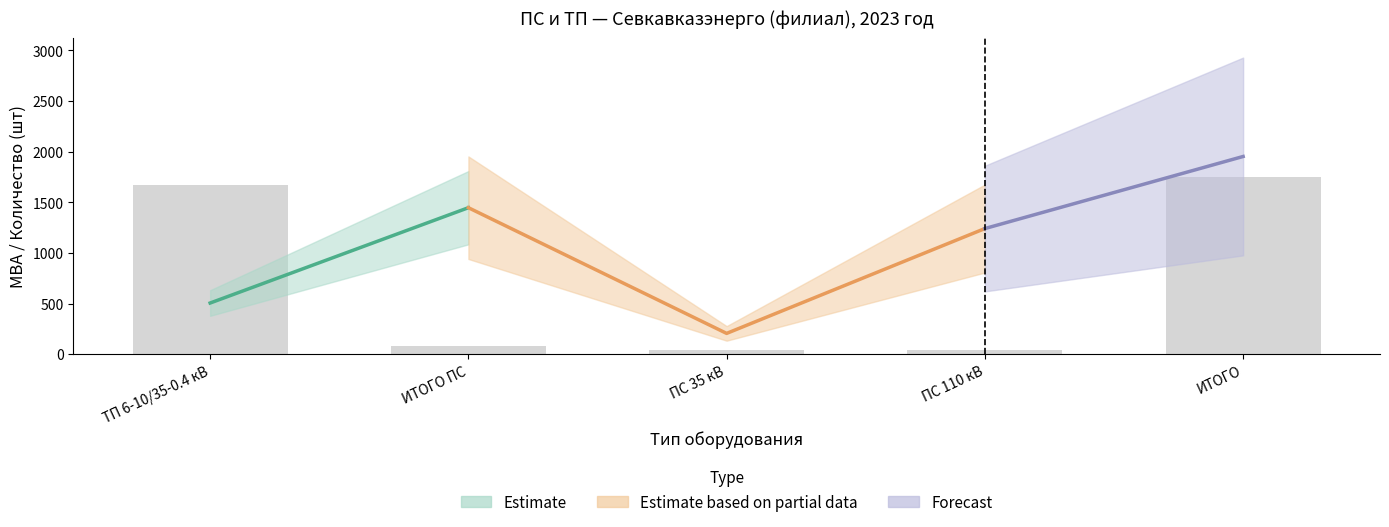

How many categories are shown in the chart?

5